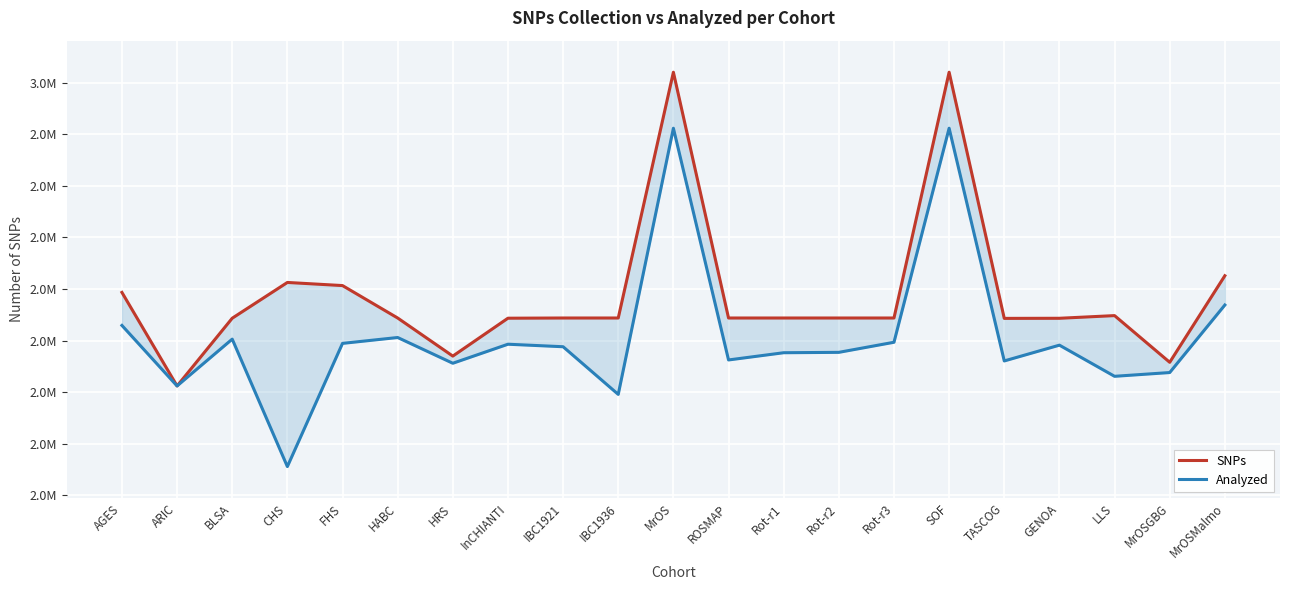

Reading right to left, extract all data points from this chart.

SNPs: MrOSMalmo=2625860	MrOSGBG=2458012	LLS=2548533	GENOA=2543355	TASCOG=2543150	SOF=3020488	Rot-r3=2543887	Rot-r2=2543887	Rot-r1=2543887	ROSMAP=2543887	MrOS=3020488	IBC1936=2543887	IBC1921=2543887	InCHIANTI=2543492	HRS=2470029	HABC=2543886	FHS=2606762	CHS=2612816	BLSA=2543470	ARIC=2412126	AGES=2593542
Analyzed: MrOSMalmo=2569056	MrOSGBG=2438124	LLS=2430830	GENOA=2491224	TASCOG=2460636	SOF=2911878	Rot-r3=2496839	Rot-r2=2477292	Rot-r1=2476552	ROSMAP=2462537	MrOS=2911886	IBC1936=2395757	IBC1921=2488173	InCHIANTI=2493040	HRS=2456132	HABC=2506063	FHS=2494681	CHS=2255779	BLSA=2502906	ARIC=2412126	AGES=2529497